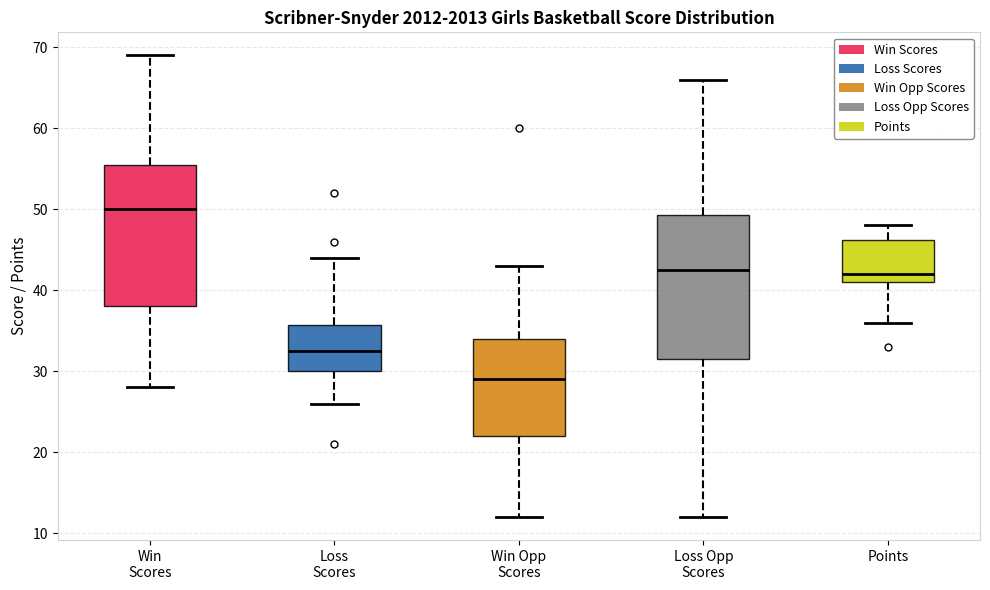

Where does the upper whisker of the box for Win Opp Scores end on the y-axis? The values are not printed on the chart, so give them approximately, as read against the axis.

43